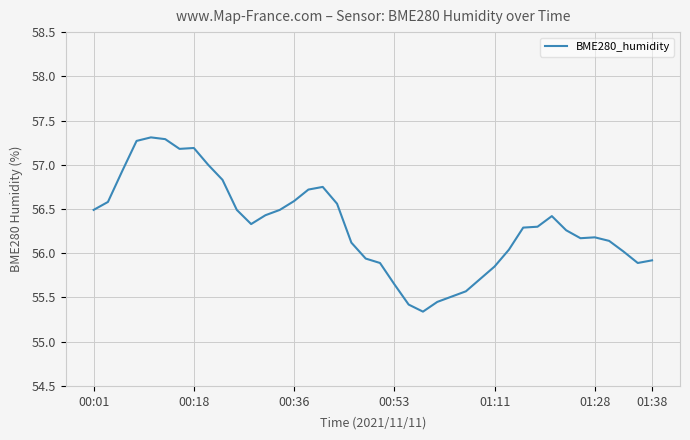

True or false: there are more than 2 points higher than both neighbors.

True